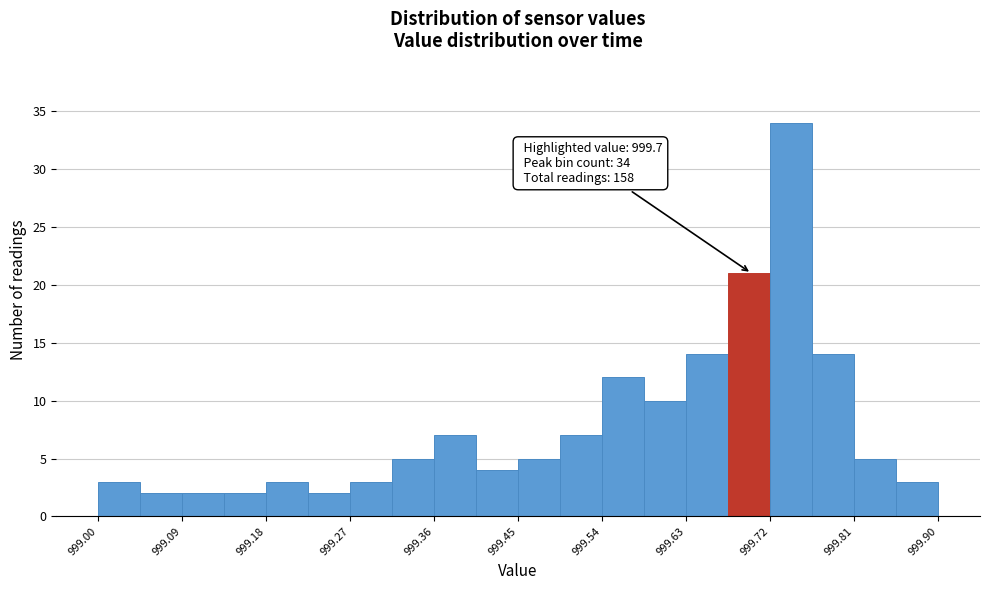

Which range on the x-axis has the tallest bar?

999.720 to 999.765